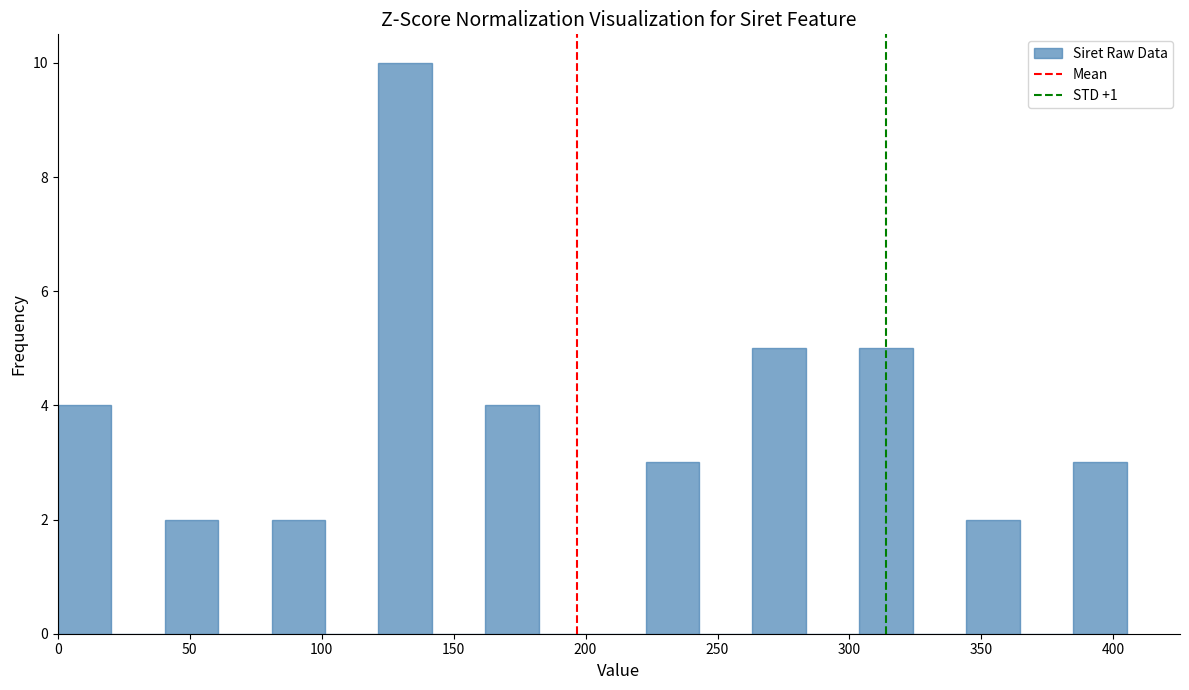

What is the height of the bar covering 345 to 365 on the x-axis? Neither the bar edges nor the heights are printed on the chart, so give them approximately, as read against the axes.

2